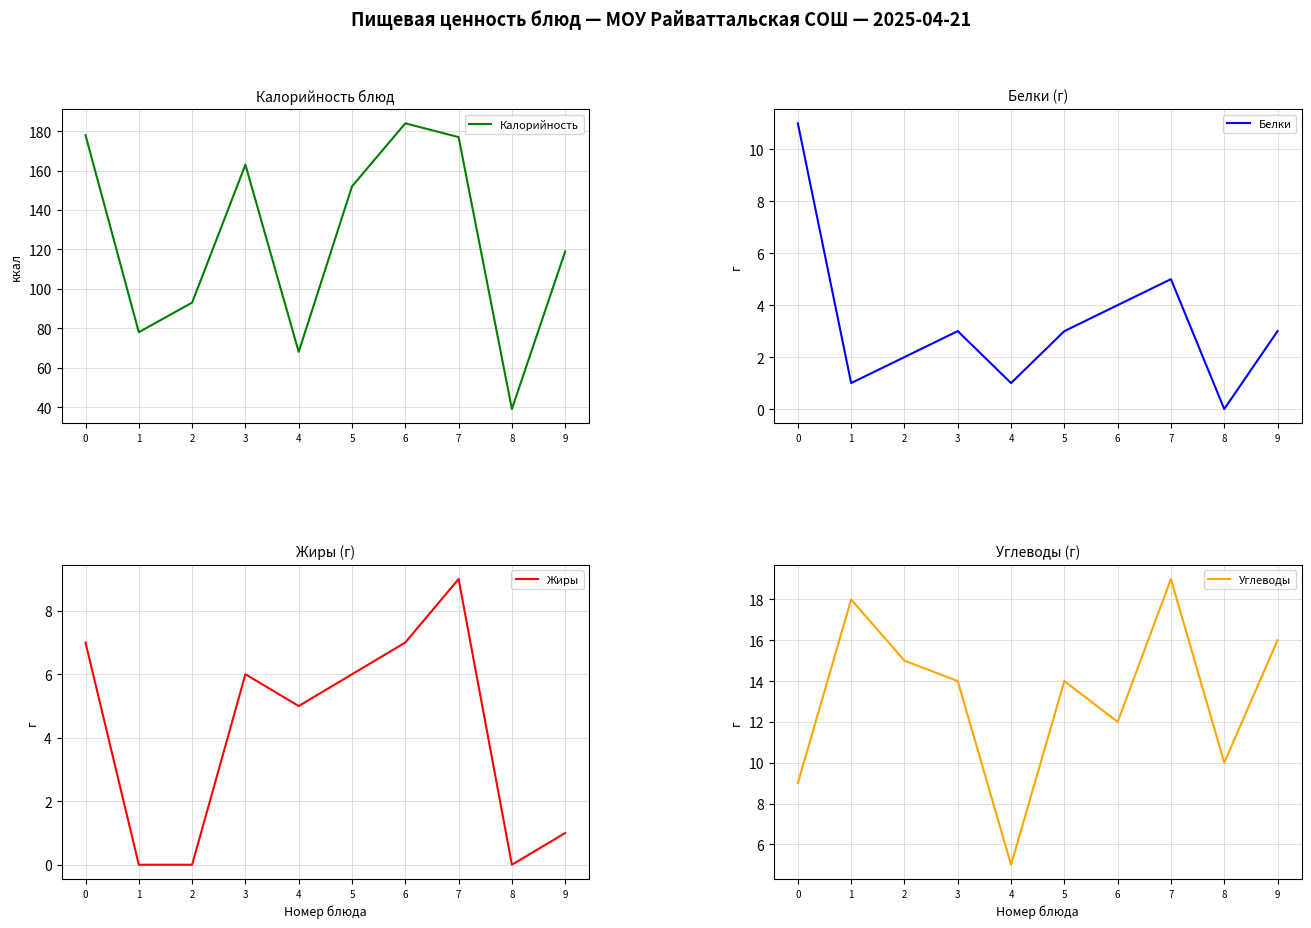

What is the difference between the highest and lowest values at 4?

67